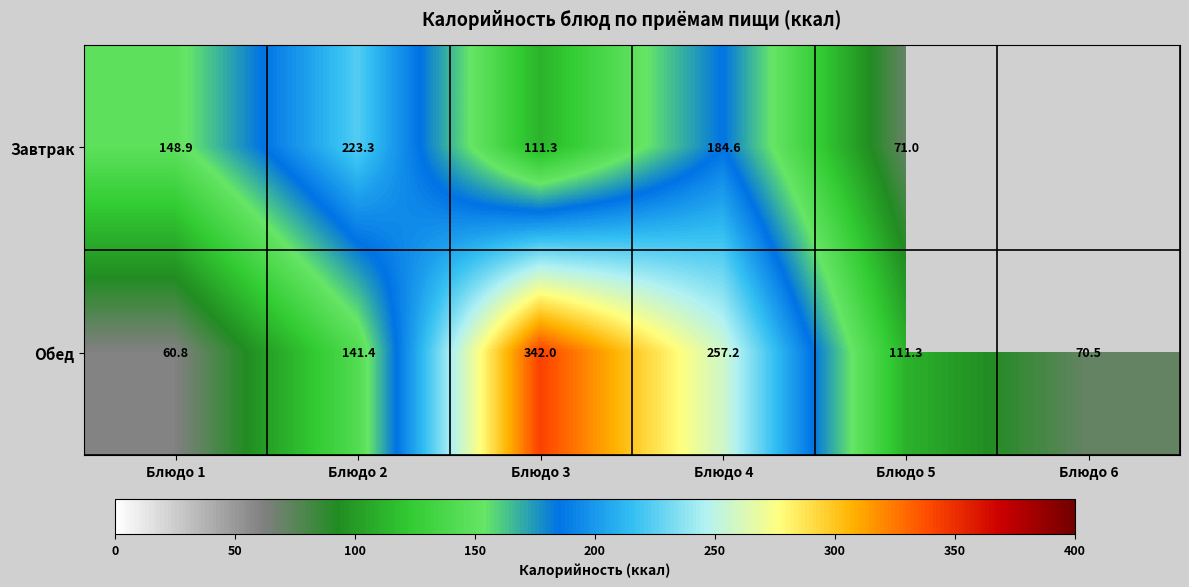

What is the spread (max minus min) of values at Блюдо 1?

88.1